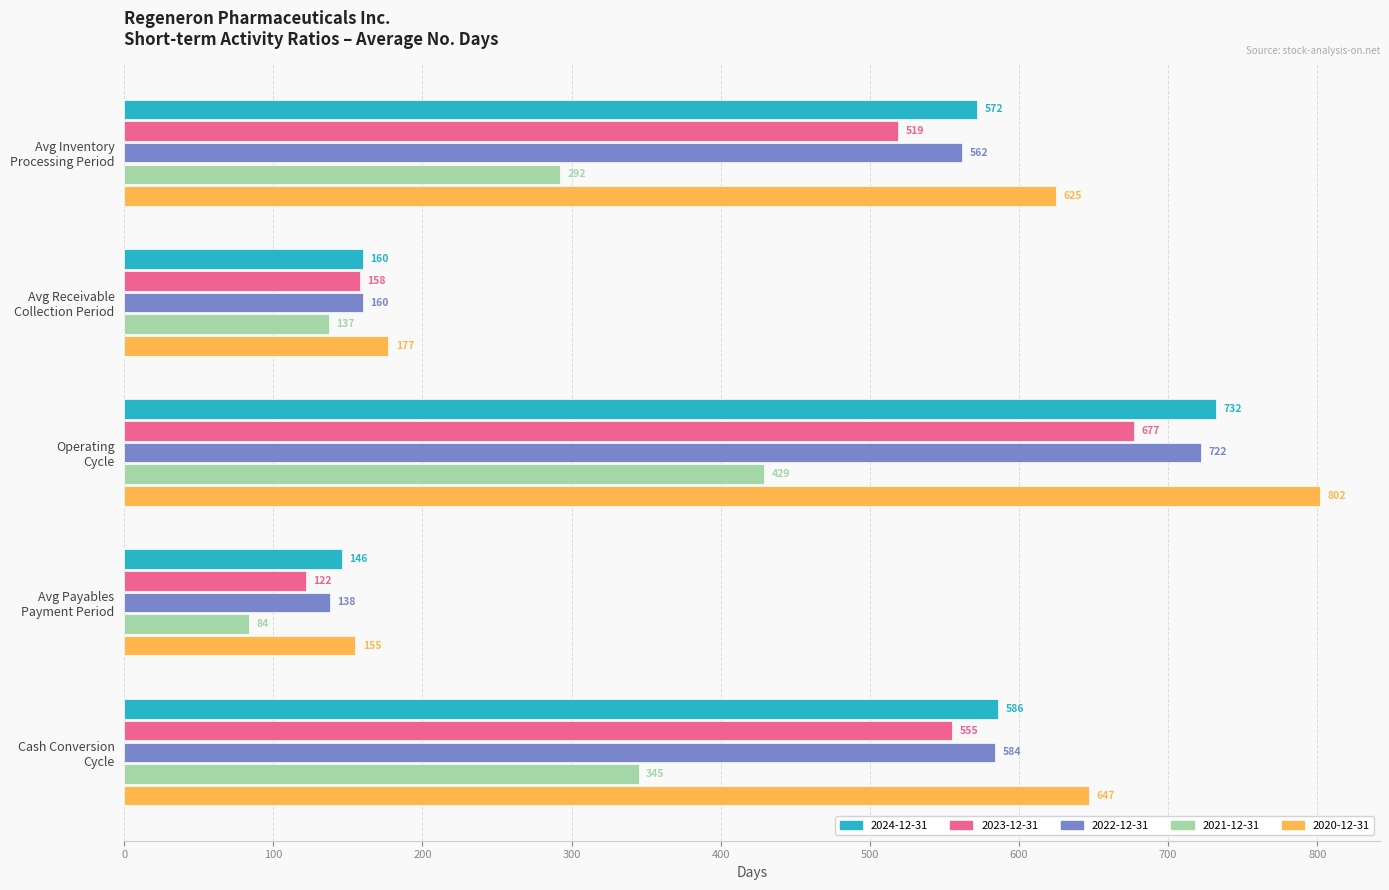

Rank the series at Avg Inventory
Processing Period from lowest to highest value.

2021-12-31, 2023-12-31, 2022-12-31, 2024-12-31, 2020-12-31